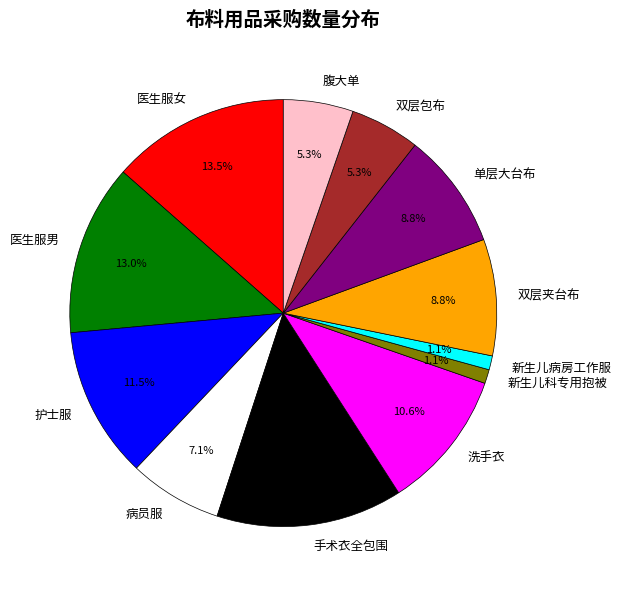

Which slice is the largest?

手术衣全包围